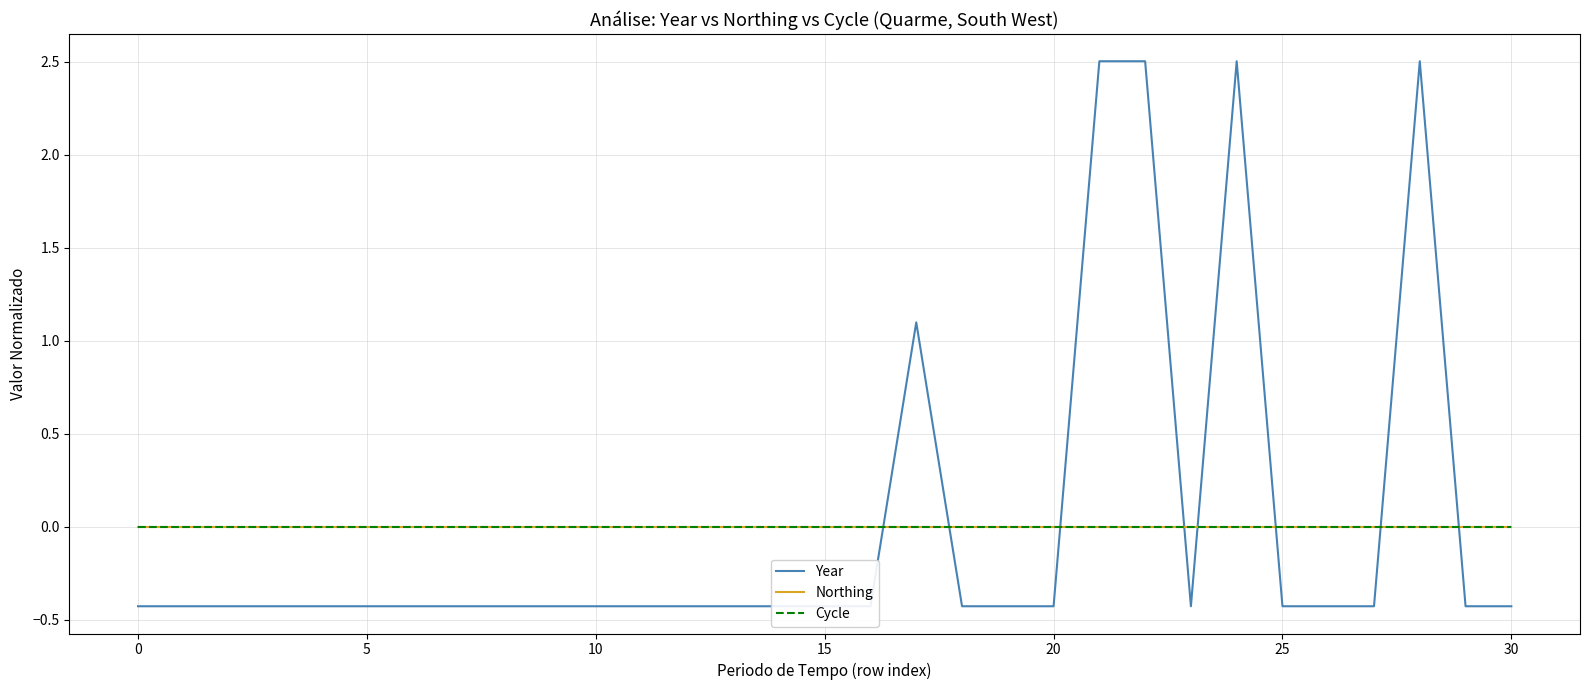

What are all the series names shown in the legend?

Year, Northing, Cycle